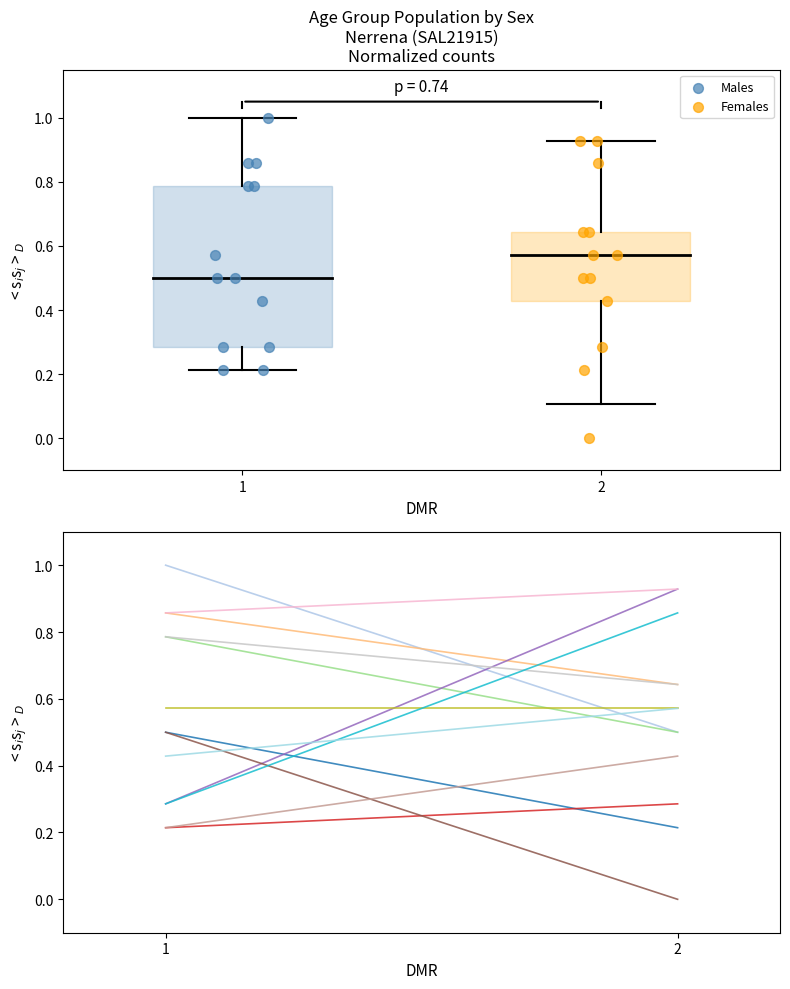

Which series contains the highest Y value?

Males